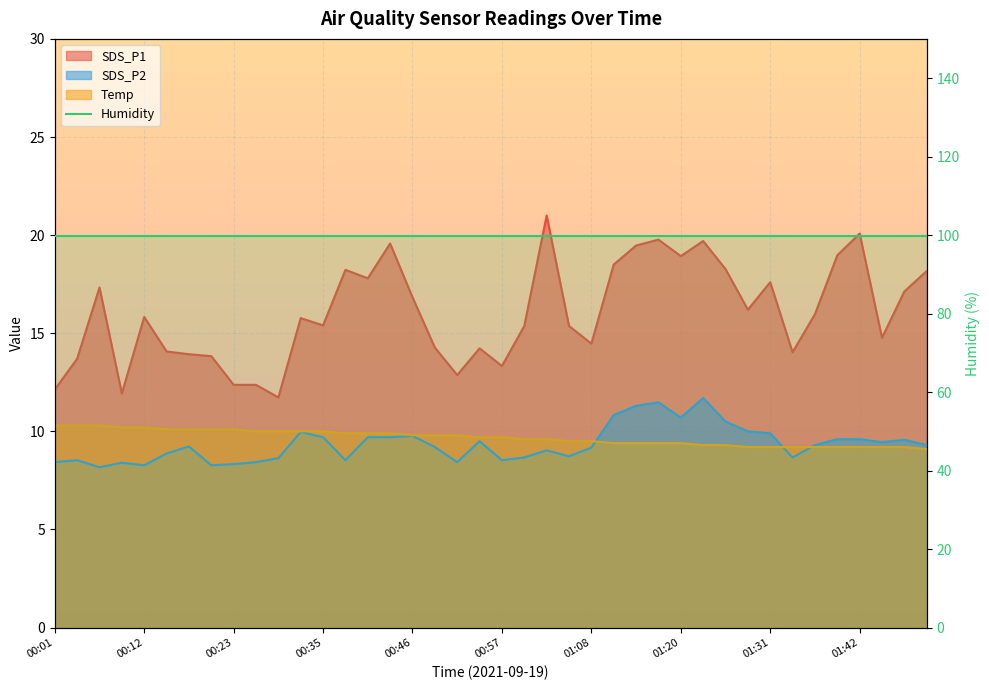

The value of SDS_P1 at 00:46 is 16.8. True or false?

True